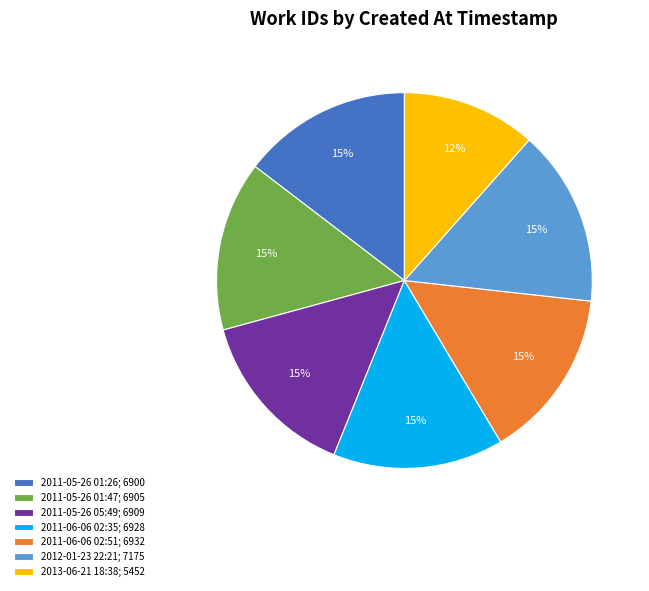

True or false: 2011-05-26 01:47 accounts for 15% of the total.

True